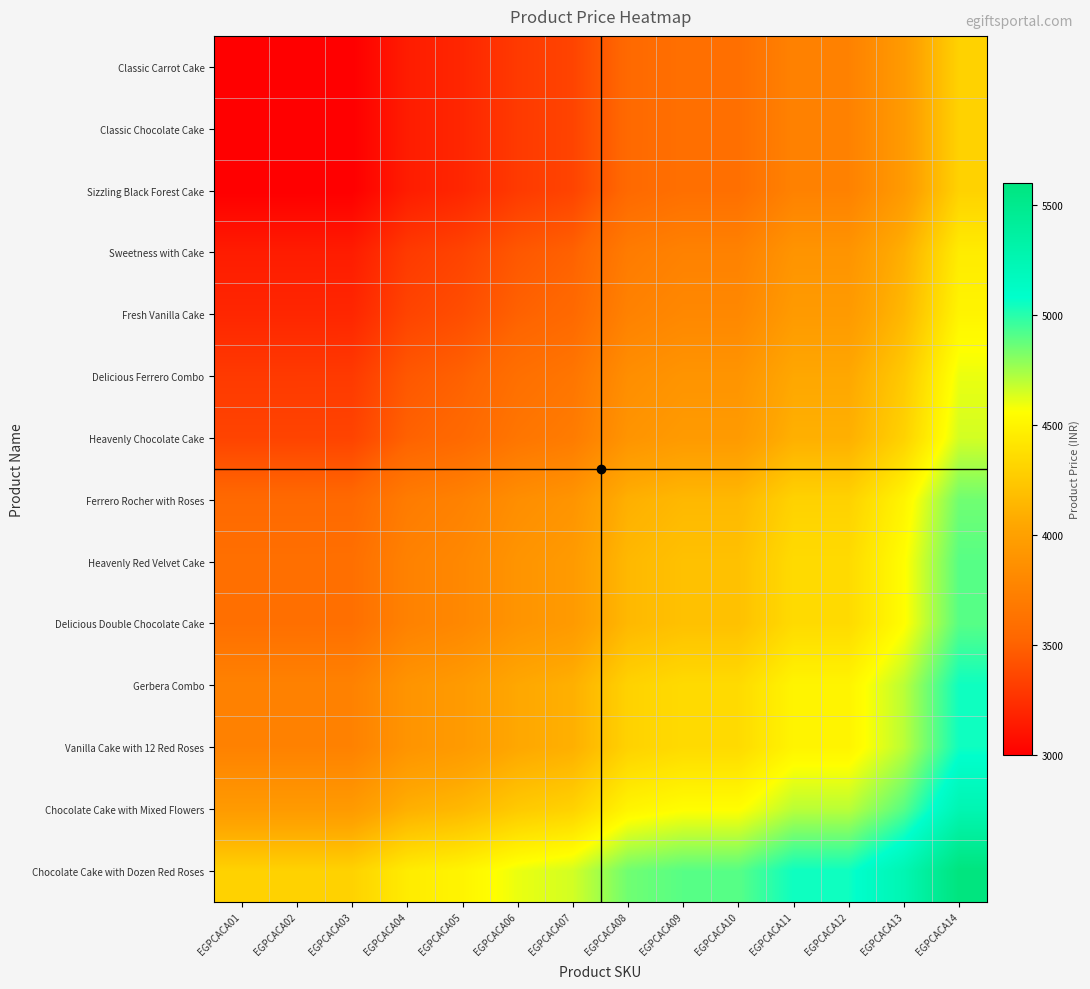

How many data points does each series have?

14